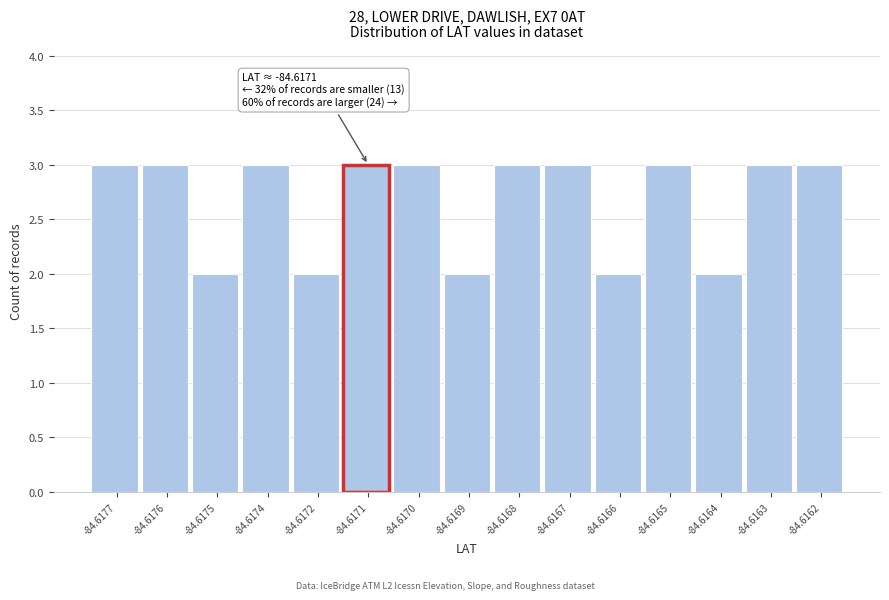

Reading right to left, transcribe all the data shown in this chart.

3	3	2	3	2	3	3	2	3	3	2	3	2	3	3